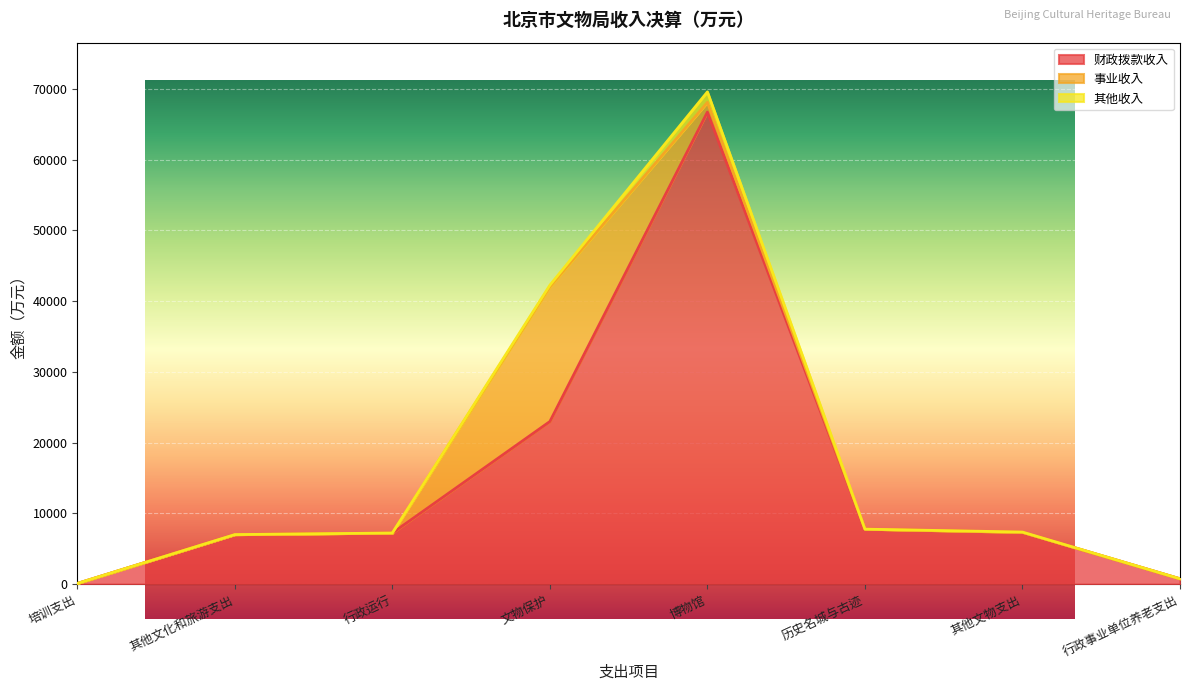

What is the label of the 5th point from the left?

博物馆